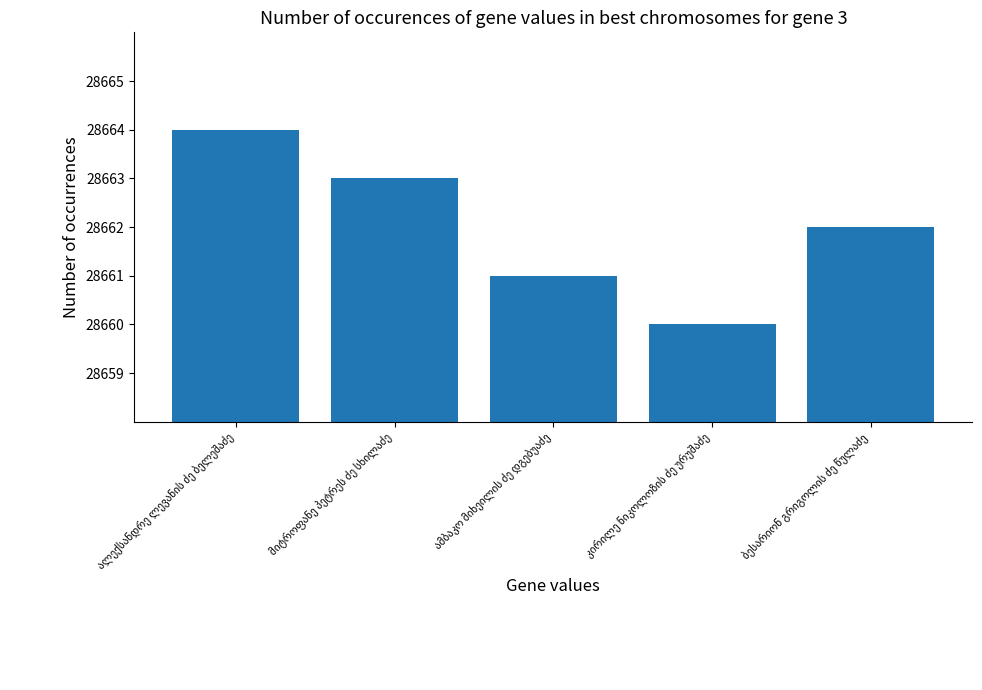

Reading left to right, list all the values displayed in this chart.

28664	28663	28661	28660	28662